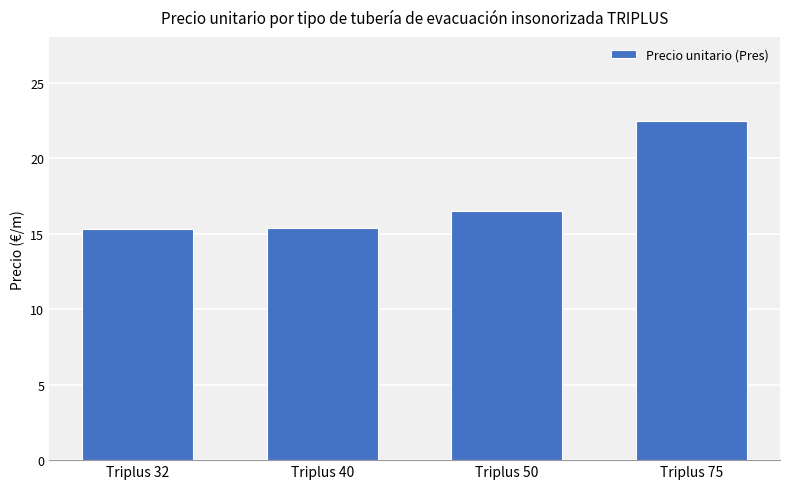

What is the difference between the second highest and second lowest values?

1.1